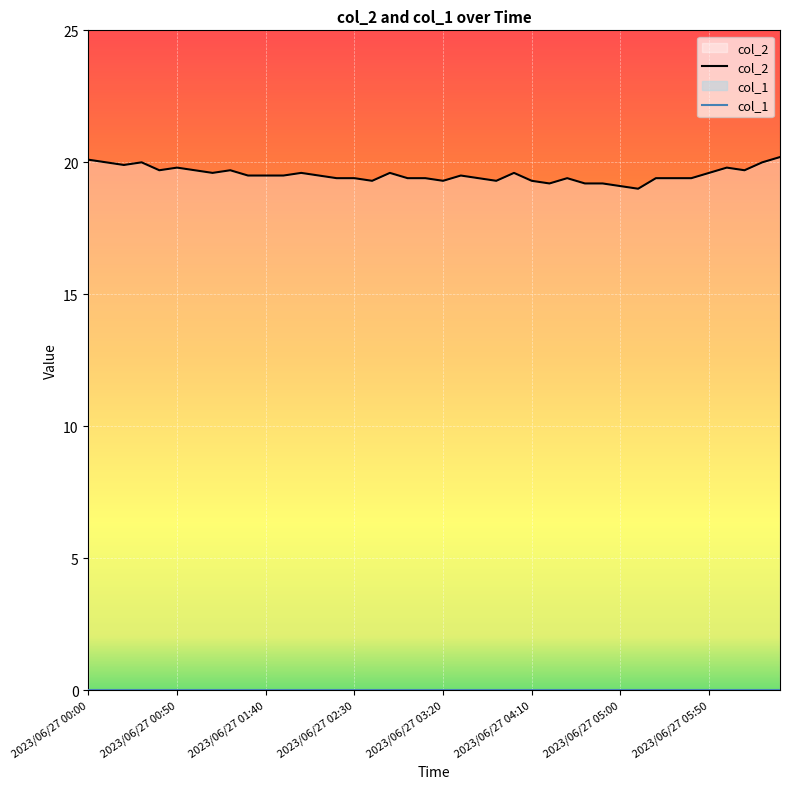

True or false: col_2 and col_1 cross at least once.

False